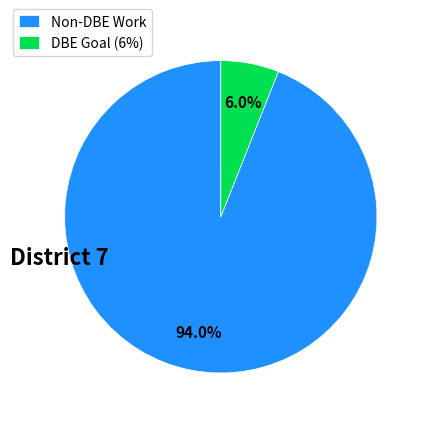

What percentage is NOT represented by DBE Goal (6%)?

94.0%